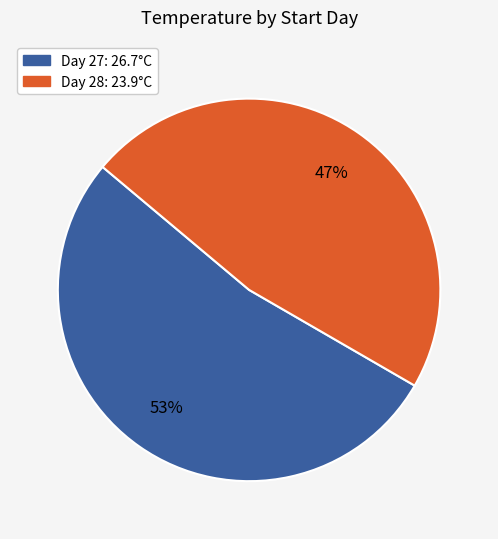

To the nearest percent, what is the average slice percentage?

50%